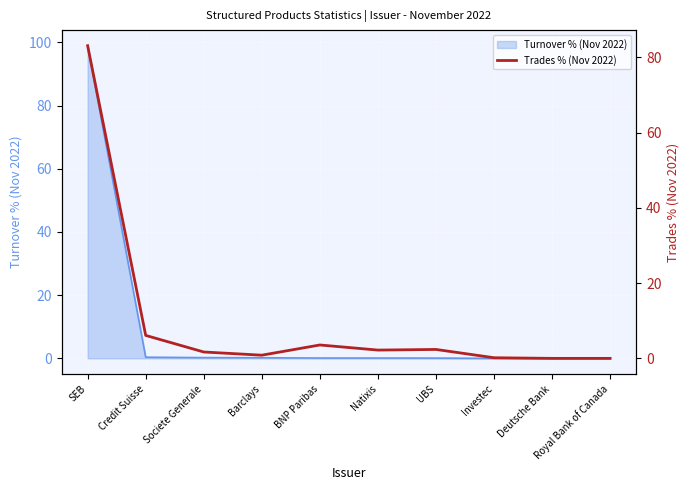

What is the label of the 6th point from the left?

Natixis